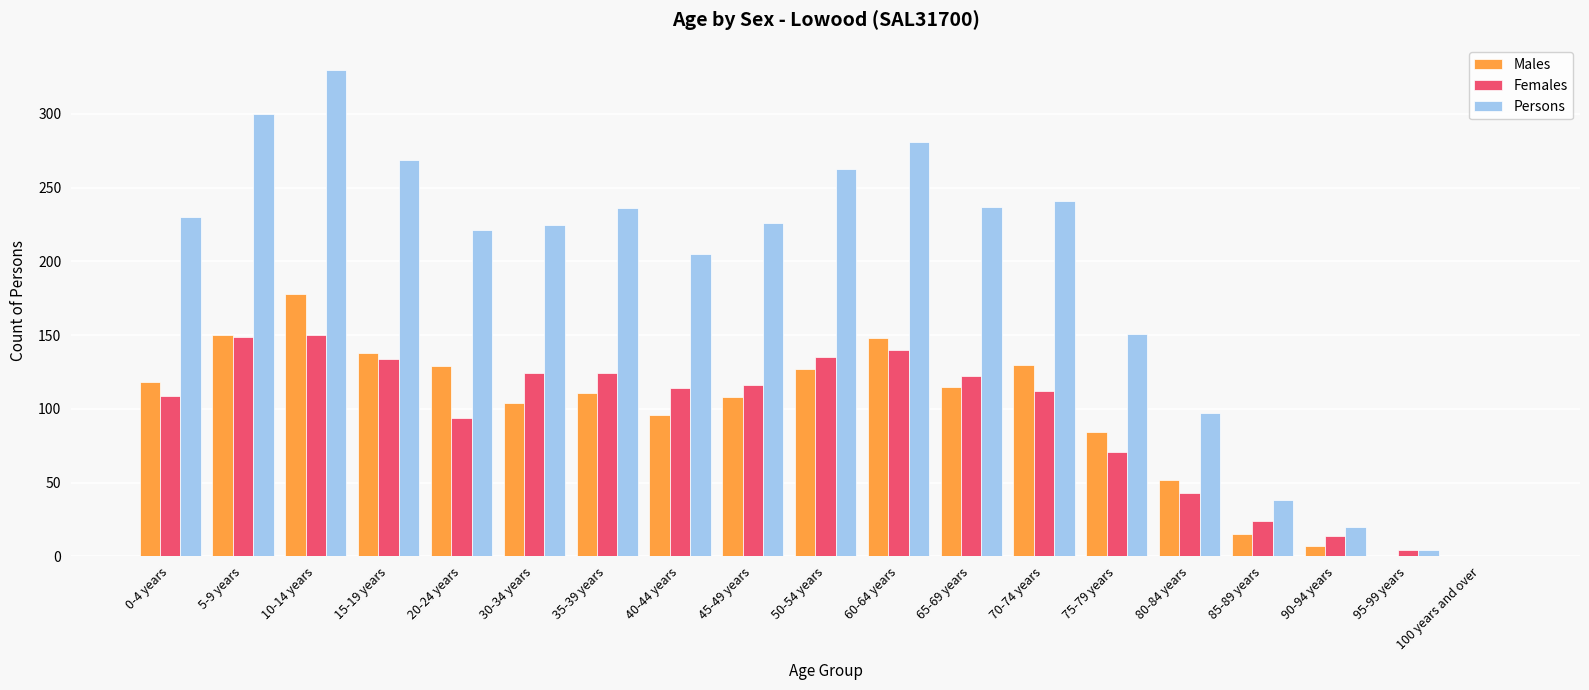

The Females series shows 206 at 15-19 years. True or false?

False